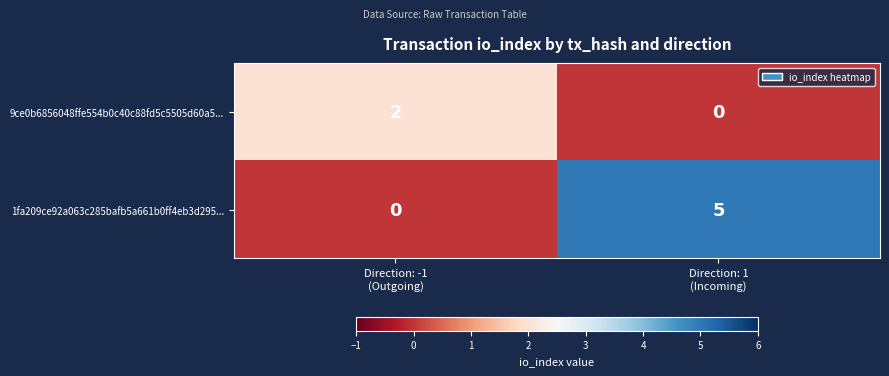

What is the maximum value shown in the chart?

5